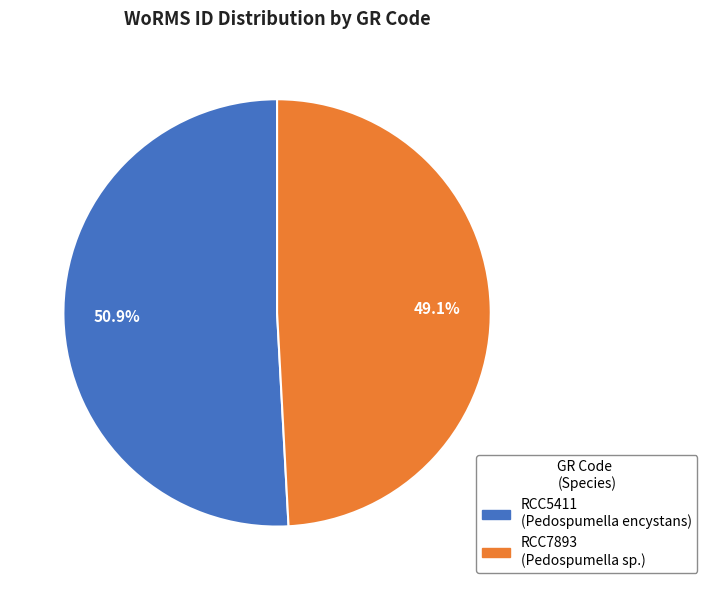

What portion of the pie excludes RCC5411?

49.1%